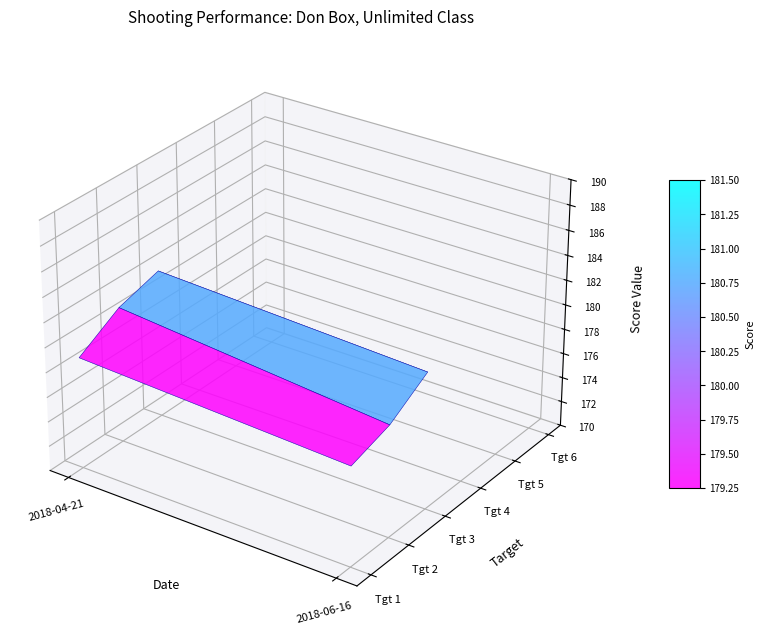

Reading left to right, transcribe all the data shown in this chart.

2018-04-21: 0=179	1=181	2=182	3=0	4=0	5=0
2018-06-16: 0=178	1=179	2=181	3=0	4=0	5=0